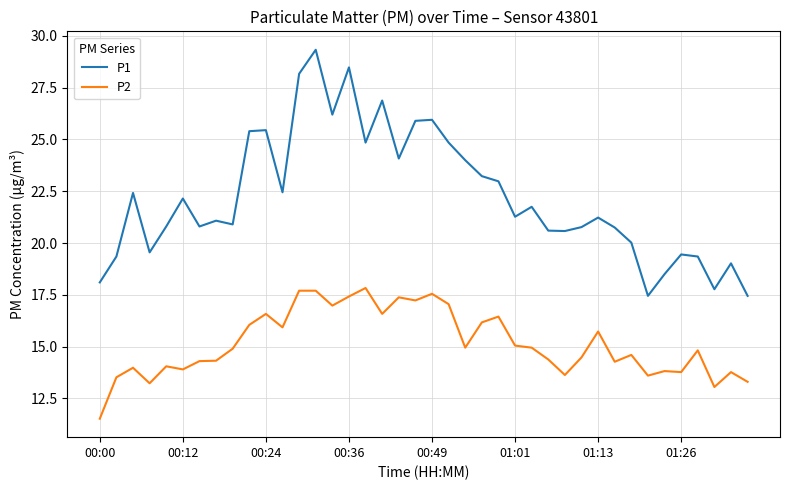

What is the minimum value shown in the chart?

11.5